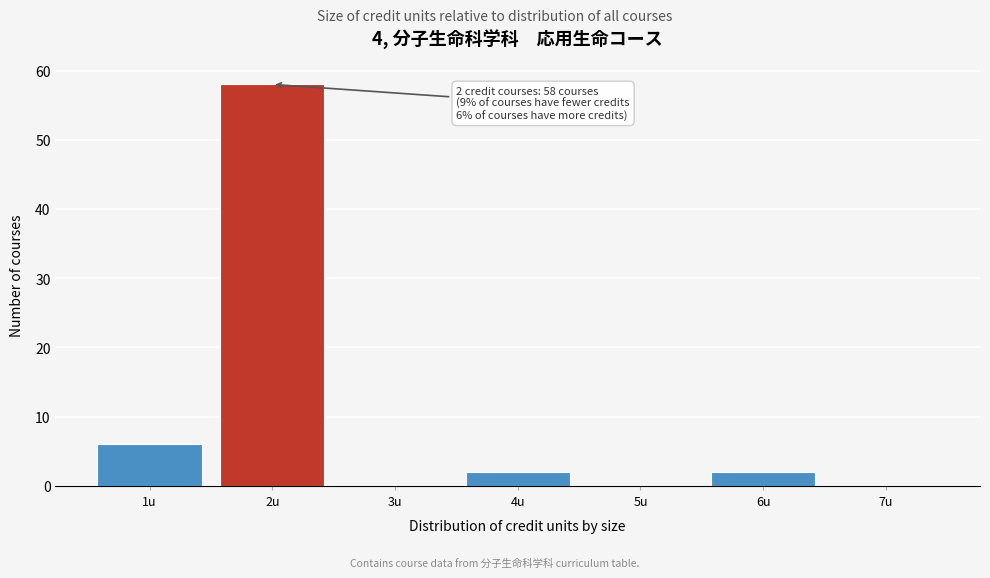

Which range on the x-axis has the tallest bar?

1.5 to 2.5